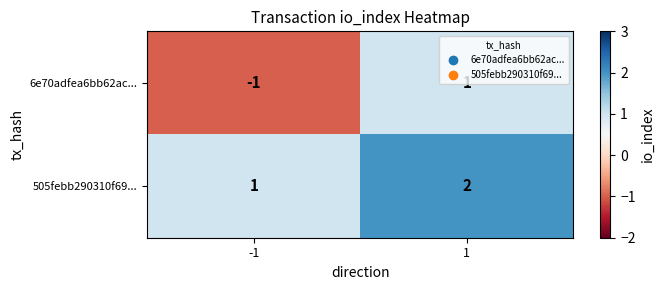

Is it true that 505febb290310f69... equals 1 at 1?

False